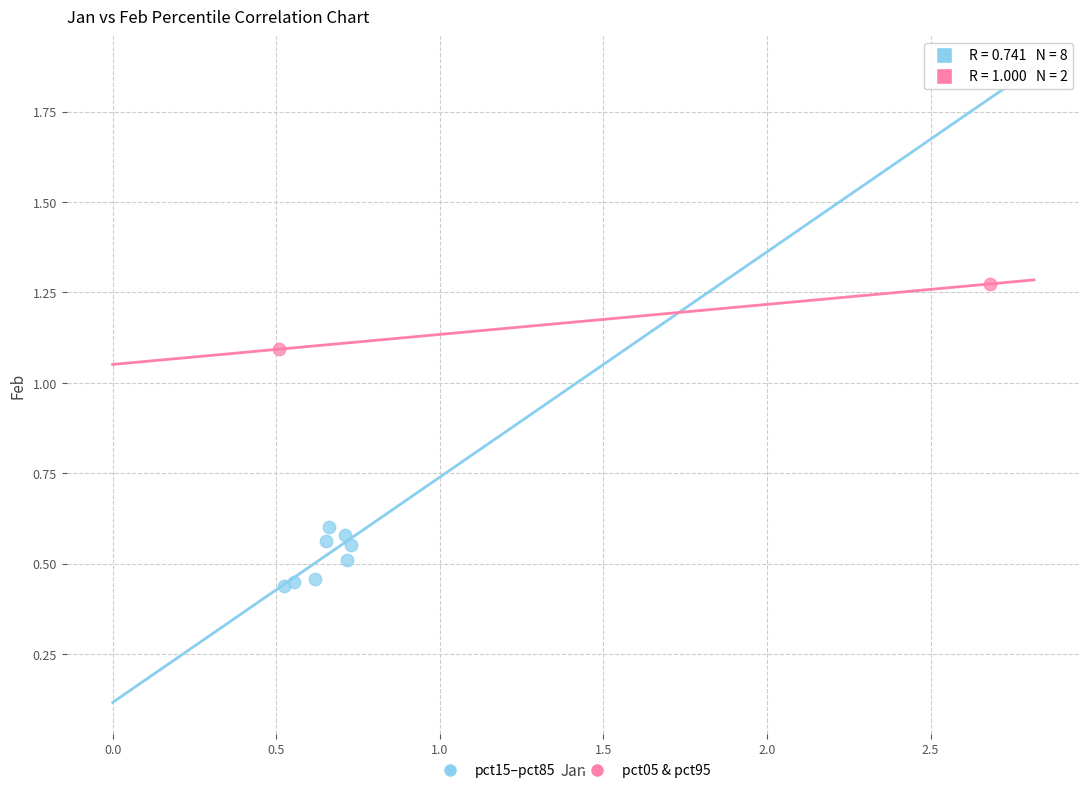

Which series contains the highest Y value?

pct05 & pct95